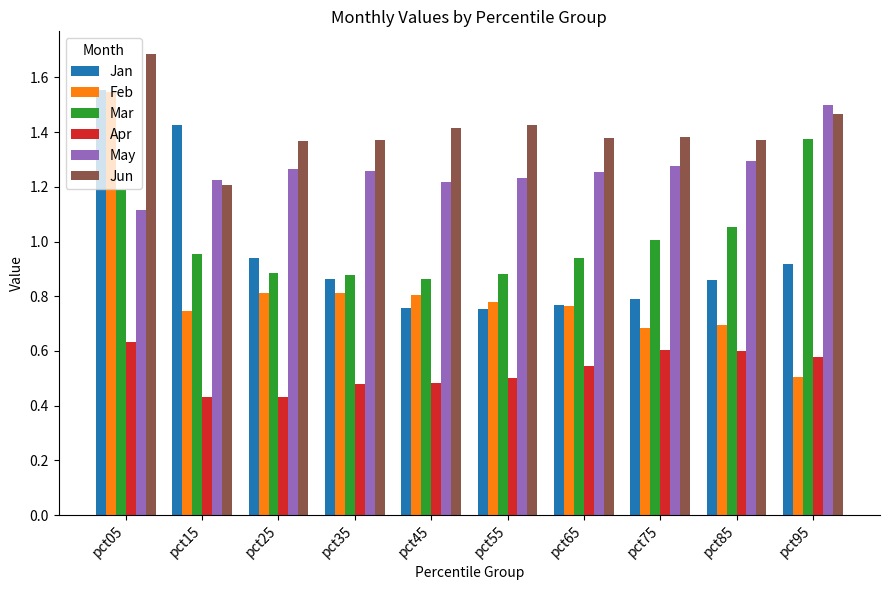

At pct25, list the series in order from largest to smallest.

Jun, May, Jan, Mar, Feb, Apr